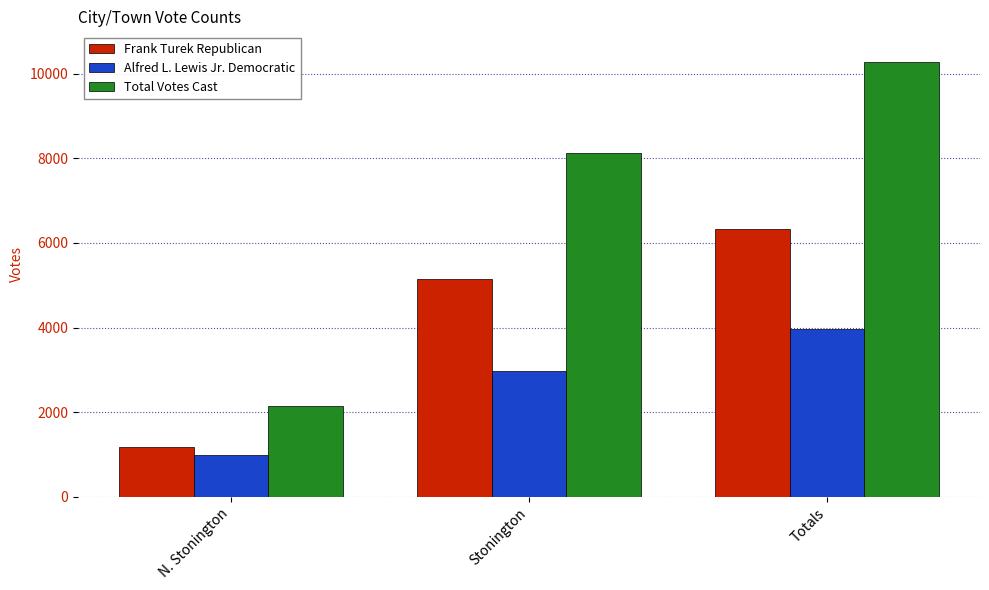

What is the difference between the Frank Turek Republican values at Stonington and Totals?

1167